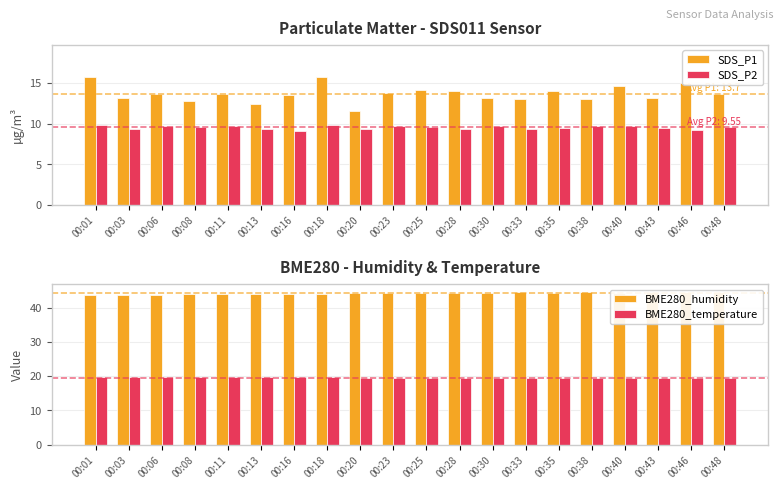

At which label does BME280_humidity first exceed 44?

00:08